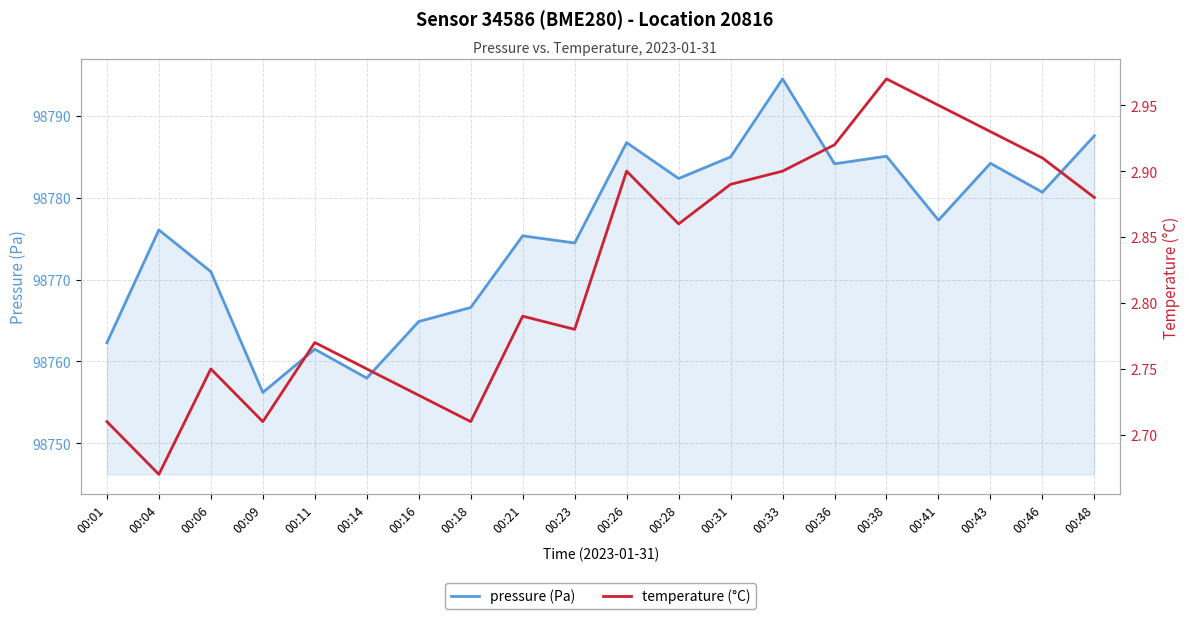

How many series are shown in this chart?

2